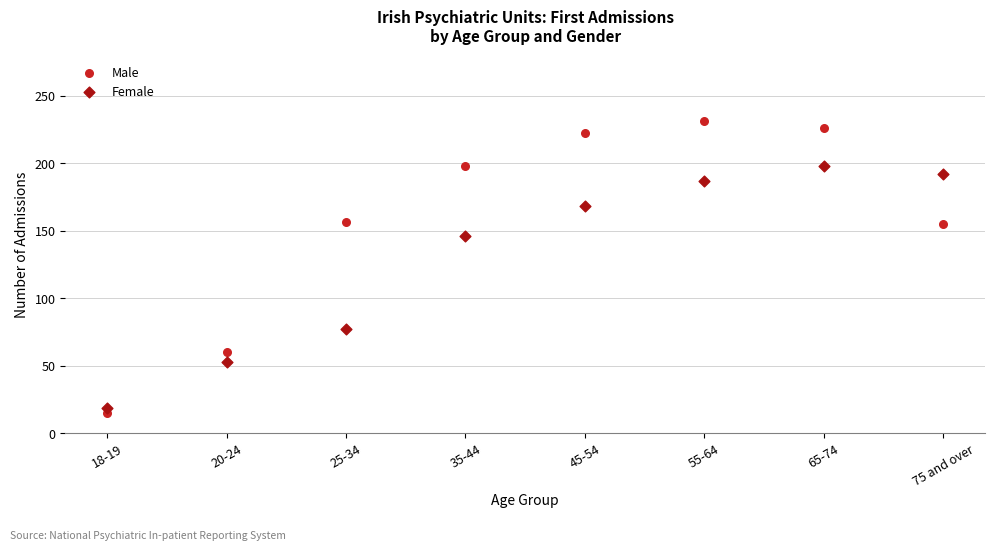

Across all data points, what is the range of Y values (max minus min)?

216